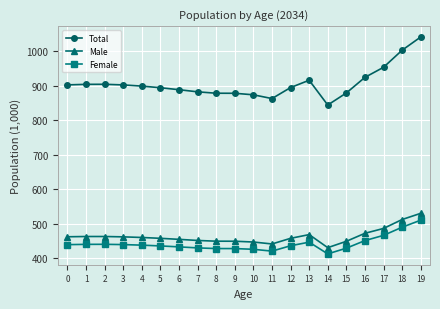

Which category has the lowest value in the Male series?

14